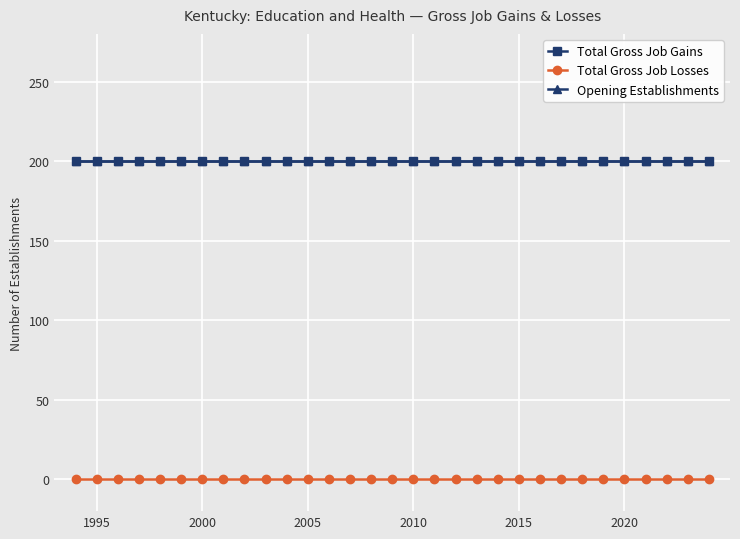

Is this an area chart (filled region under the line)?

No